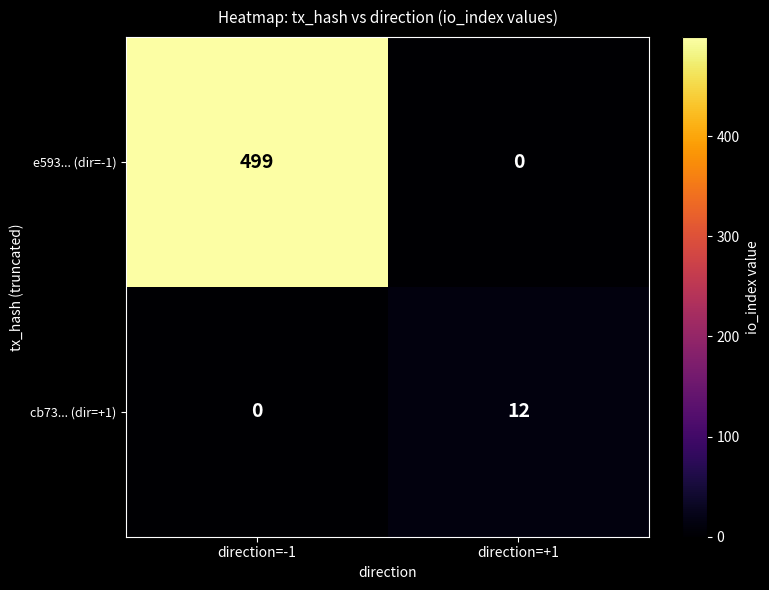

What is the sum of the e593... (dir=-1) values at direction=+1 and direction=-1?

499